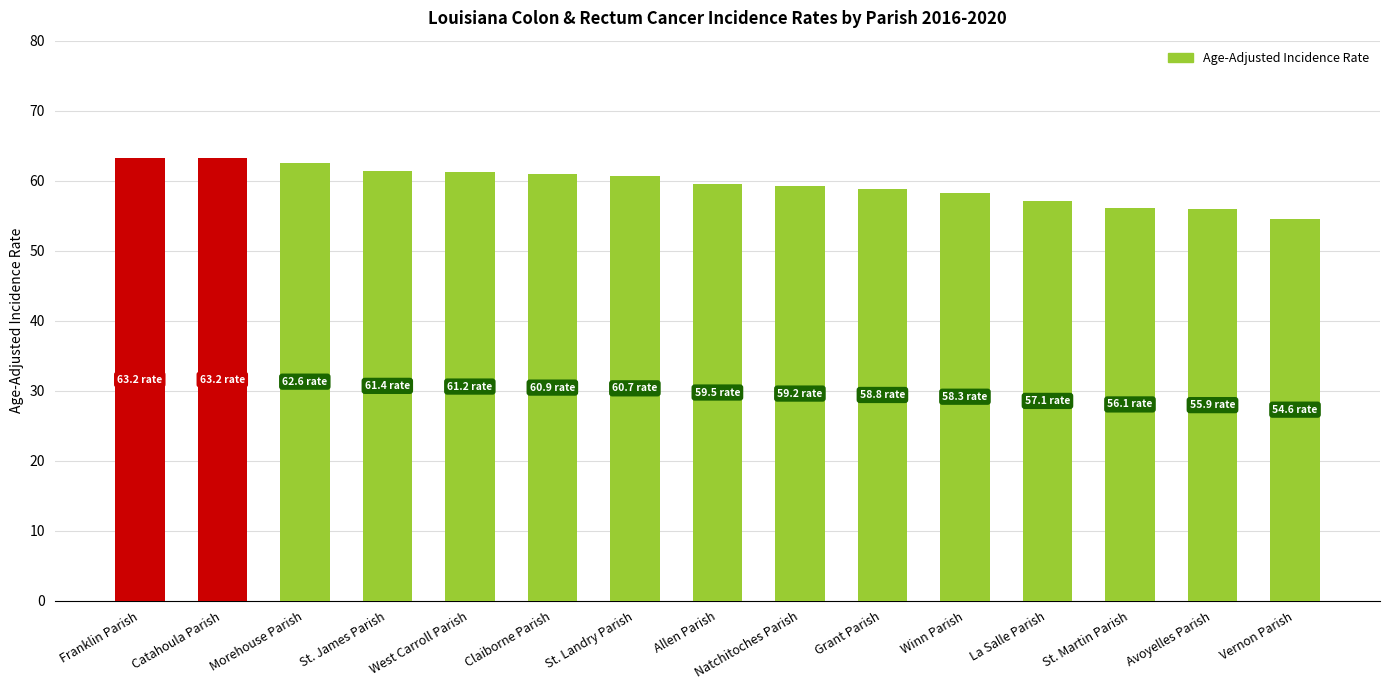

What is the sum of the values at Vernon Parish and Morehouse Parish?

117.2